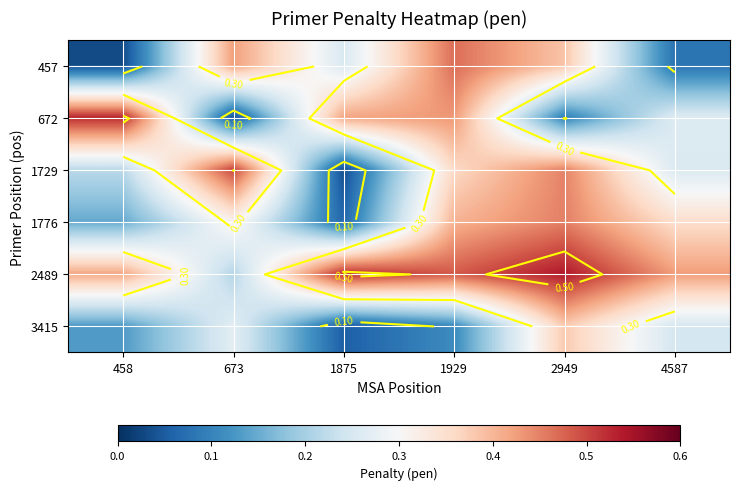

What is the average value of the 1729 series?

0.3